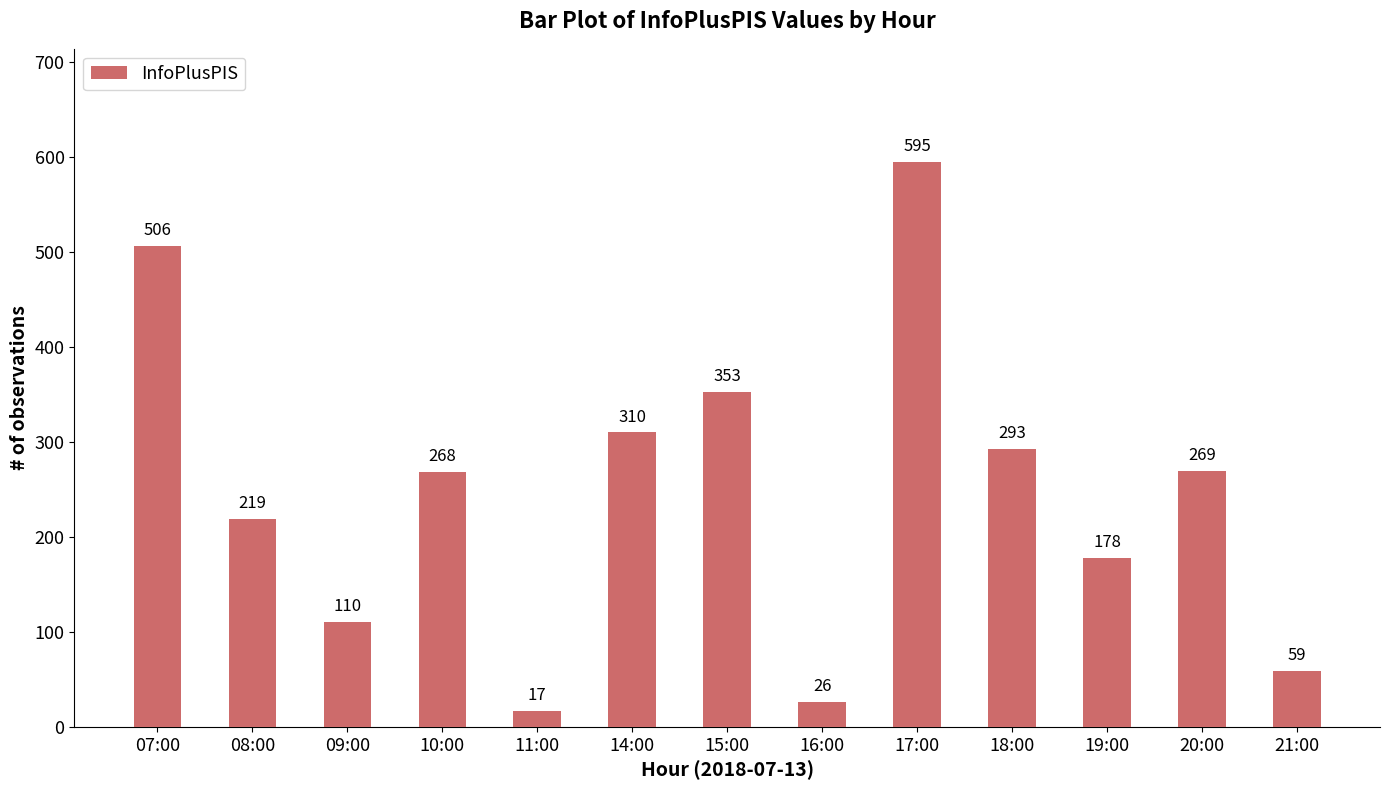

What is the value of the 2nd bar from the left?

219